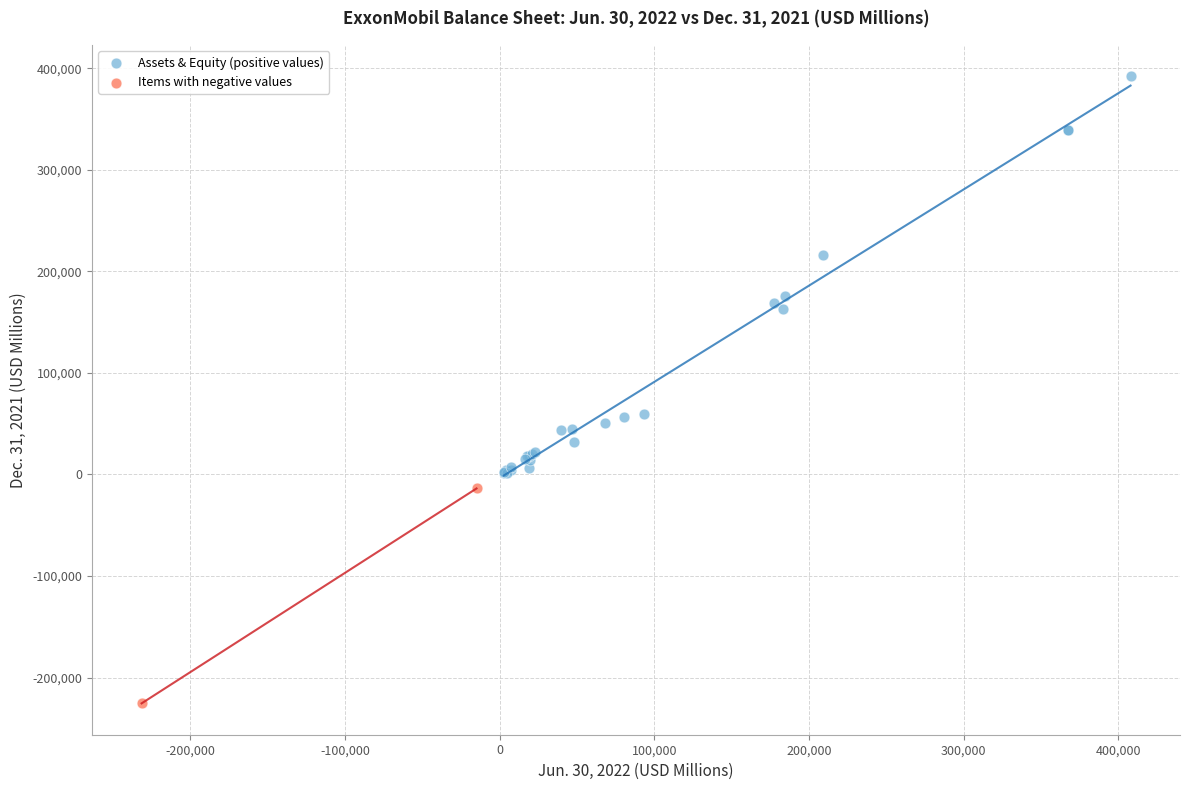

Which series has the widest spread of Y values?

Assets & Equity (positive values)